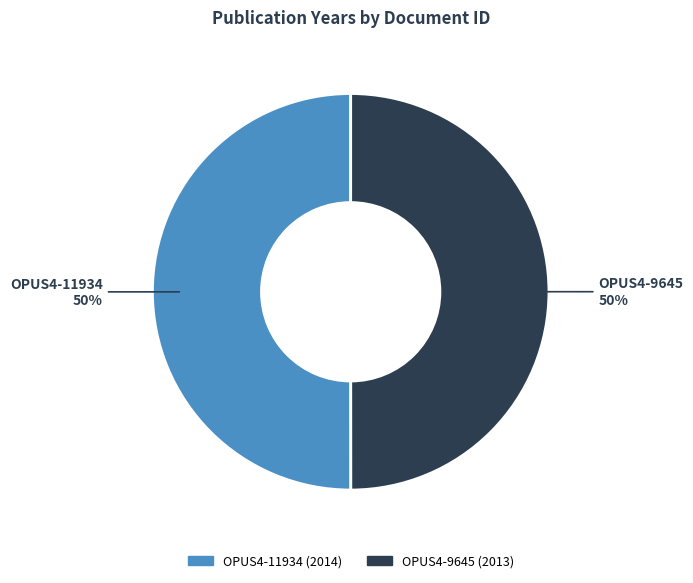

To the nearest percent, what is the average slice percentage?

50%